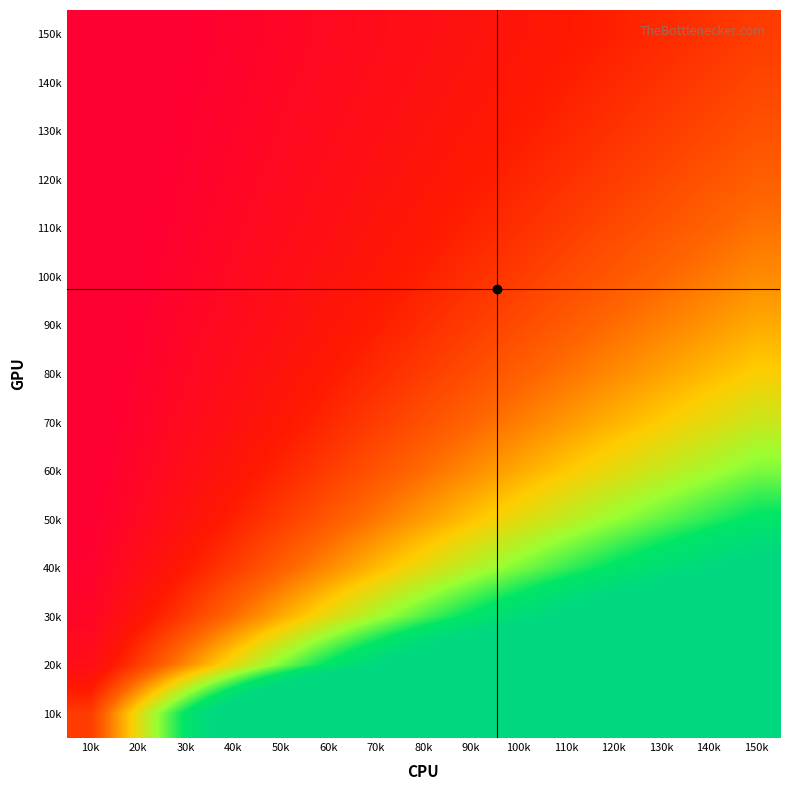

What is the spread (max minus min) of values at 40k?

3.7